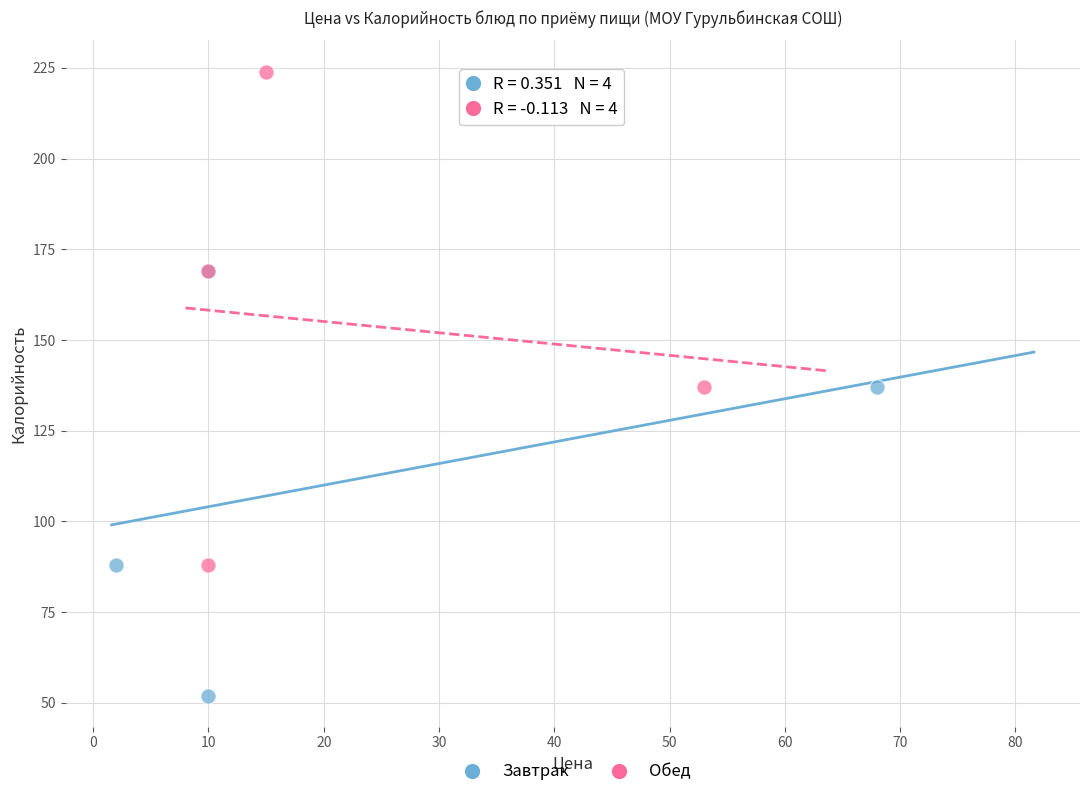

Which series has the largest Y range (max minus min)?

Обед